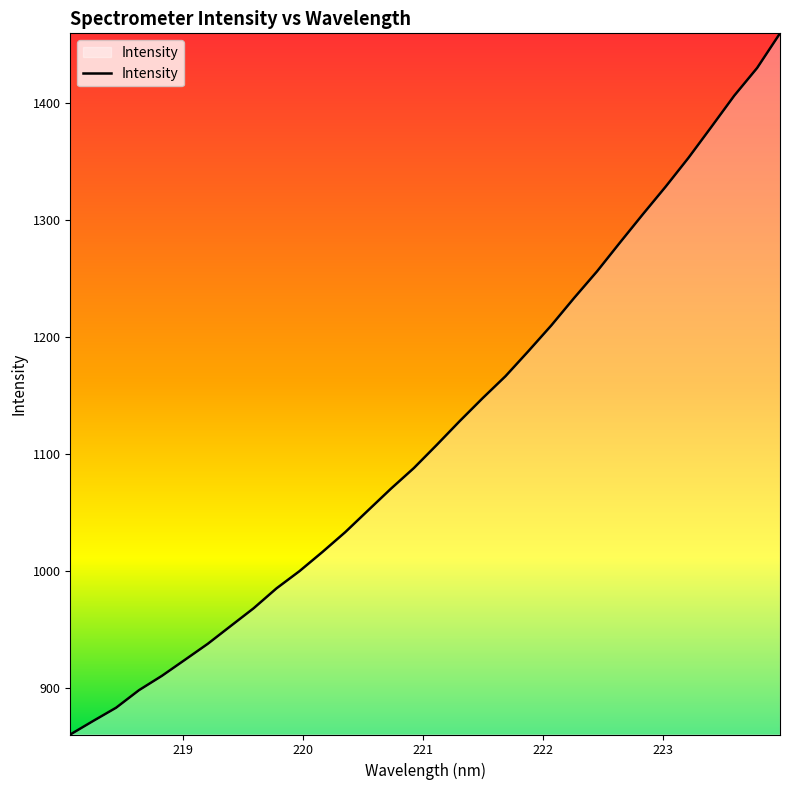

What is the smallest value displayed?

860.1